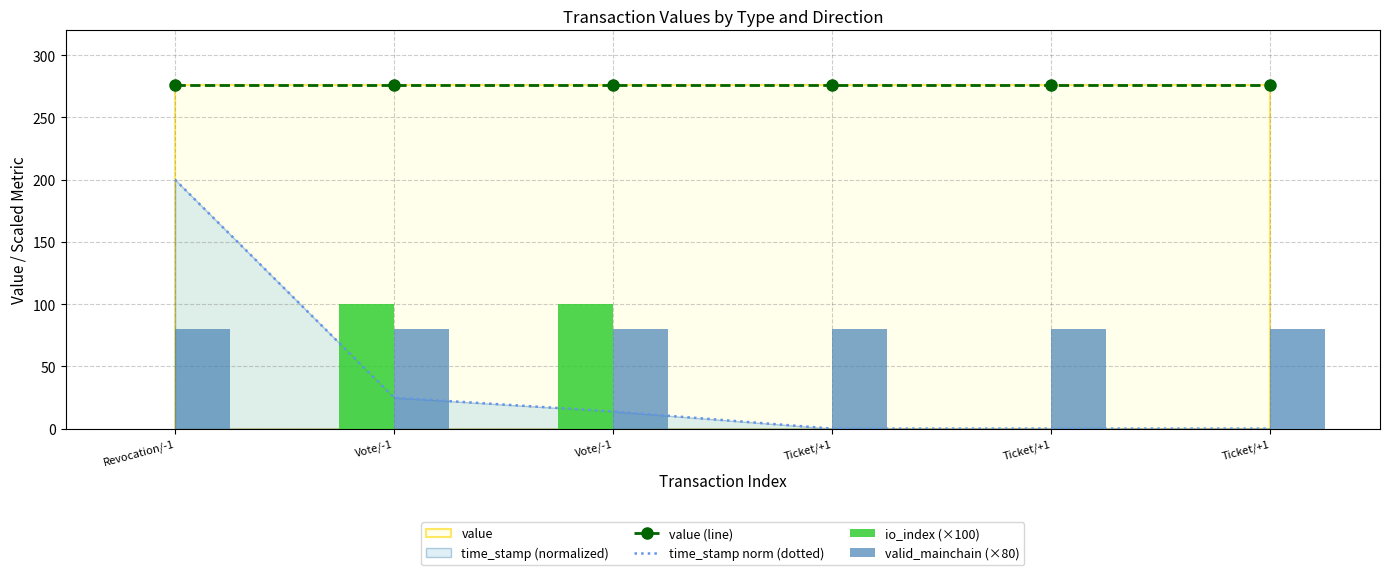

Between Ticket/+1 and Revocation/-1, which is larger?

Ticket/+1